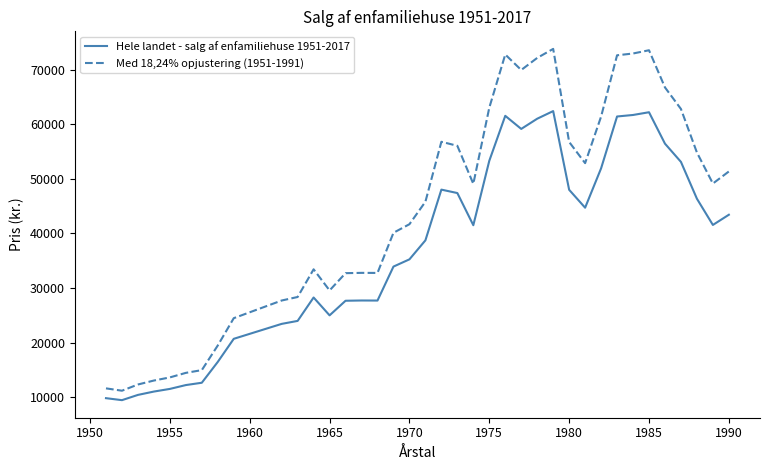

Which series has the largest total across all categories?

Med 18,24% opjustering (1951-1991)